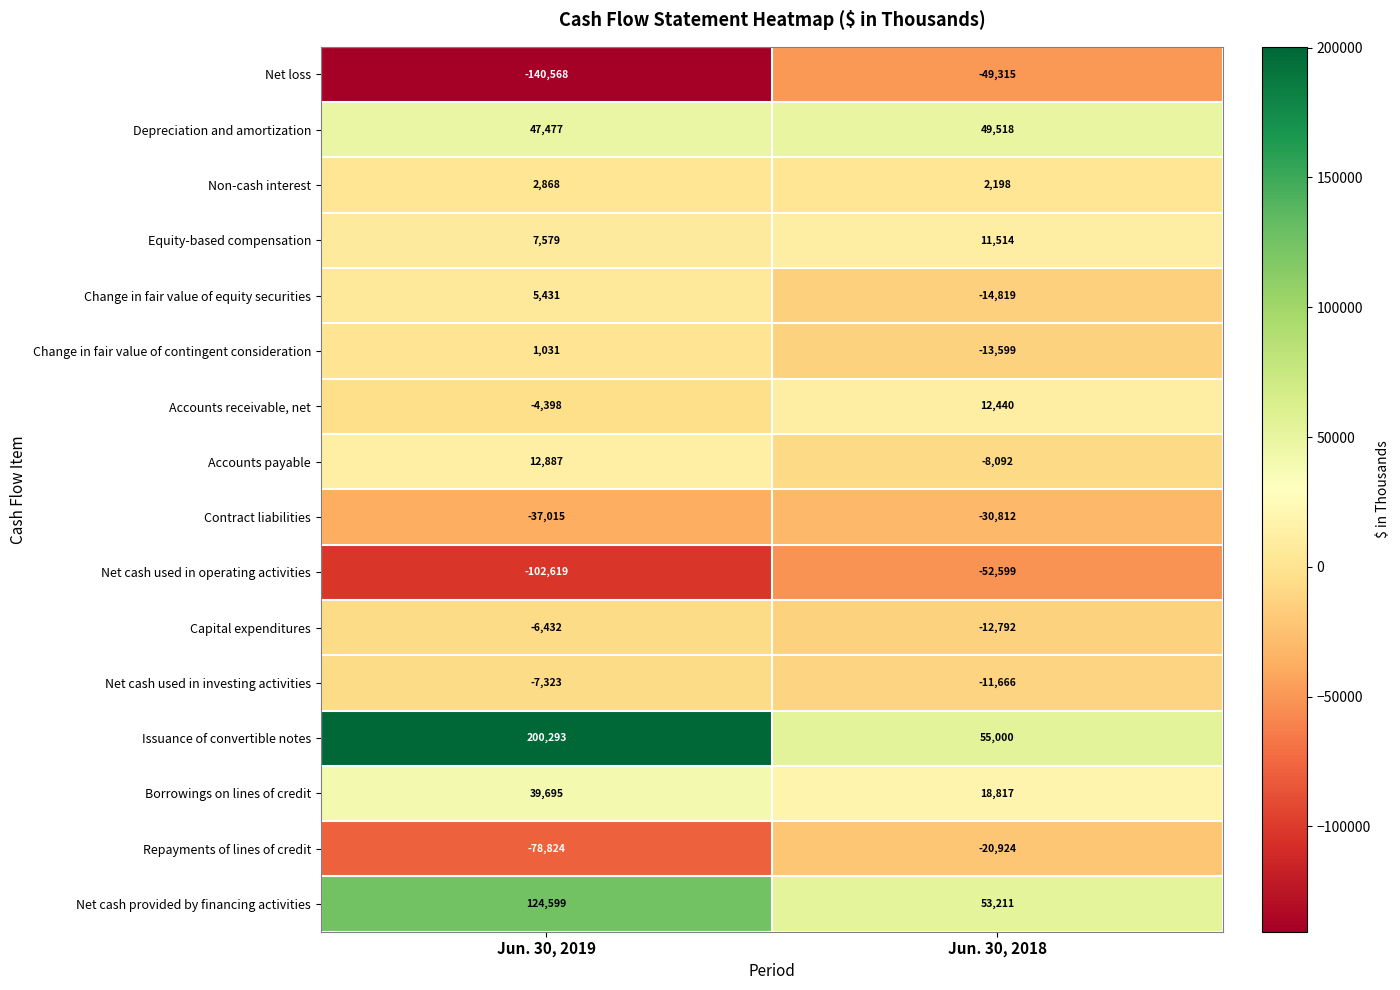

At which category is the sum across all series the highest?

Jun. 30, 2019